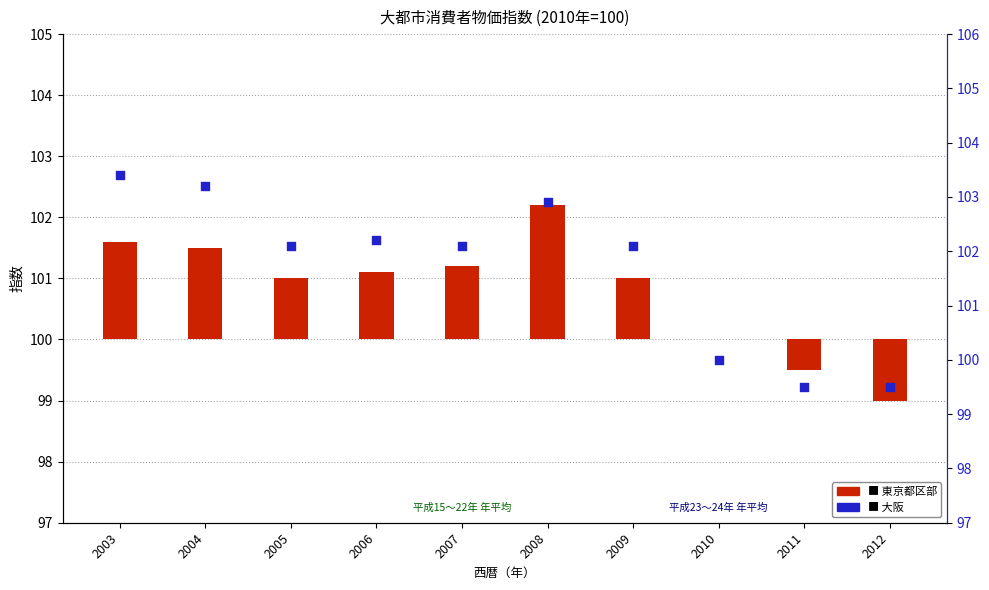

At which category is the sum across all series the highest?

2008